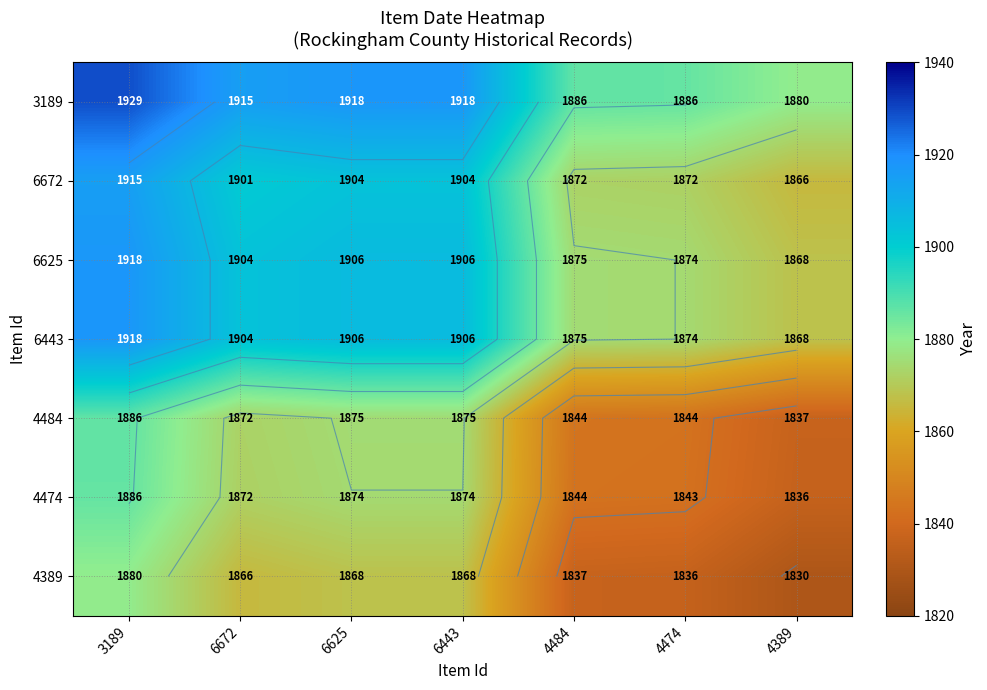

The 4474 series shows 1309.0 at 6672. True or false?

False